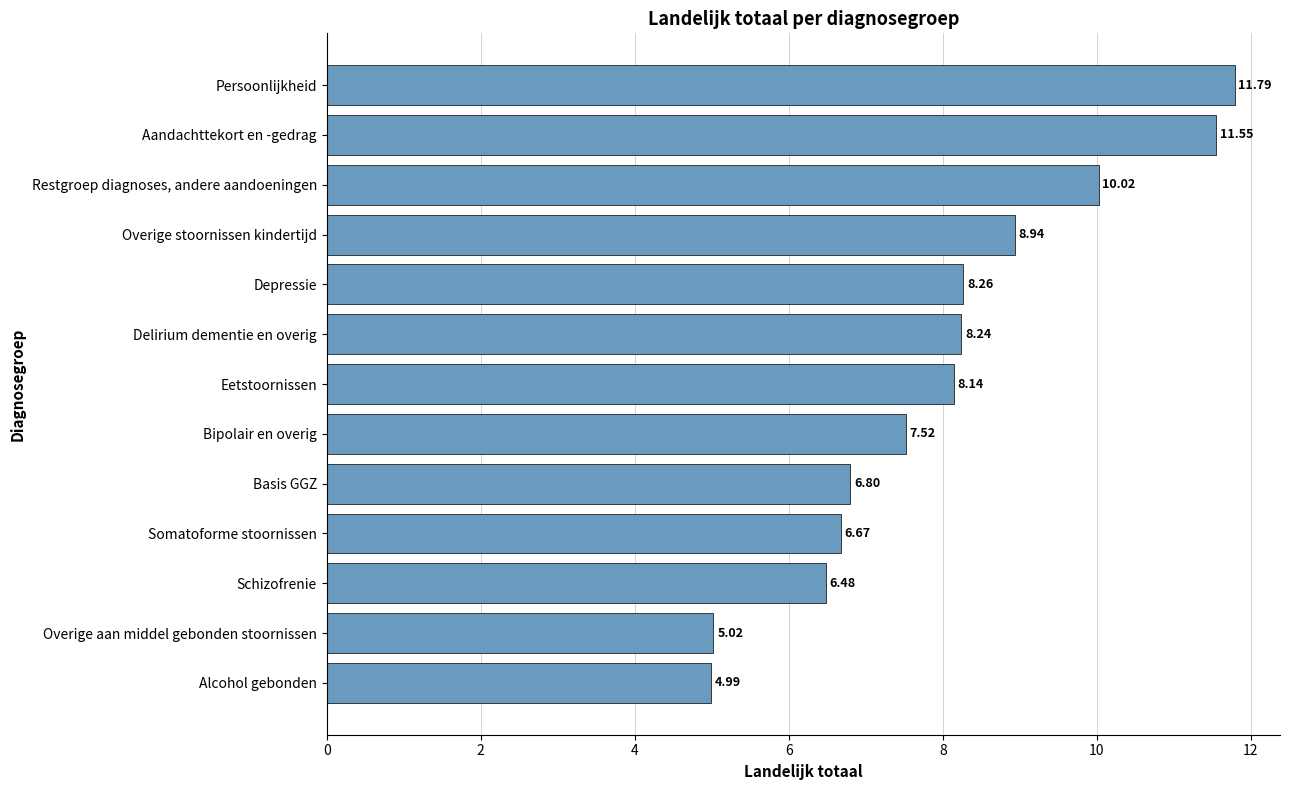

Which has a higher value, Overige stoornissen kindertijd or Basis GGZ?

Overige stoornissen kindertijd